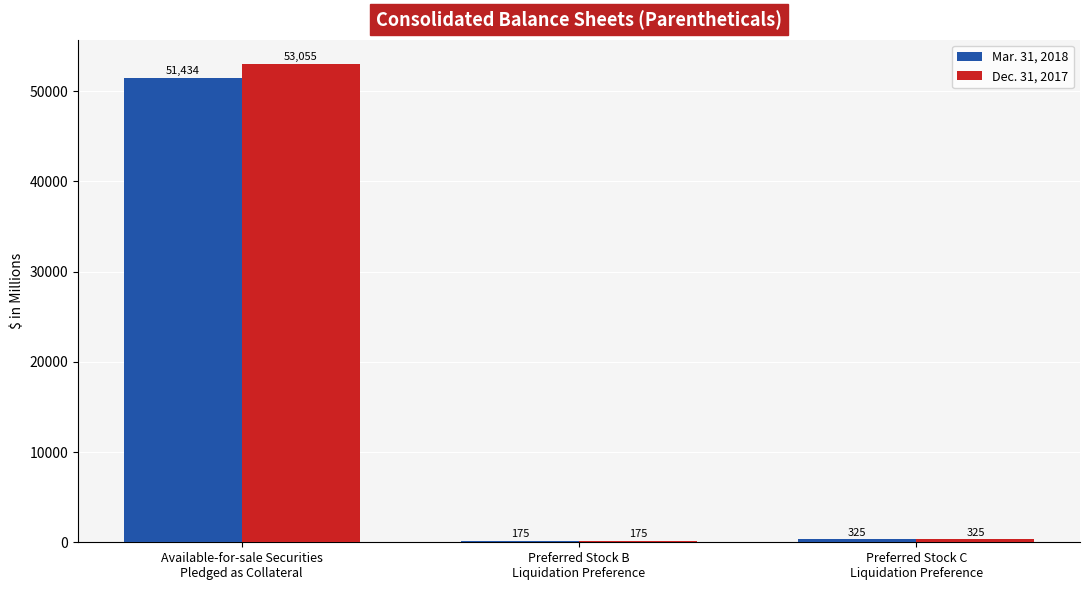

What is the sum of the Mar. 31, 2018 values at Preferred Stock C
Liquidation Preference and Preferred Stock B
Liquidation Preference?

500